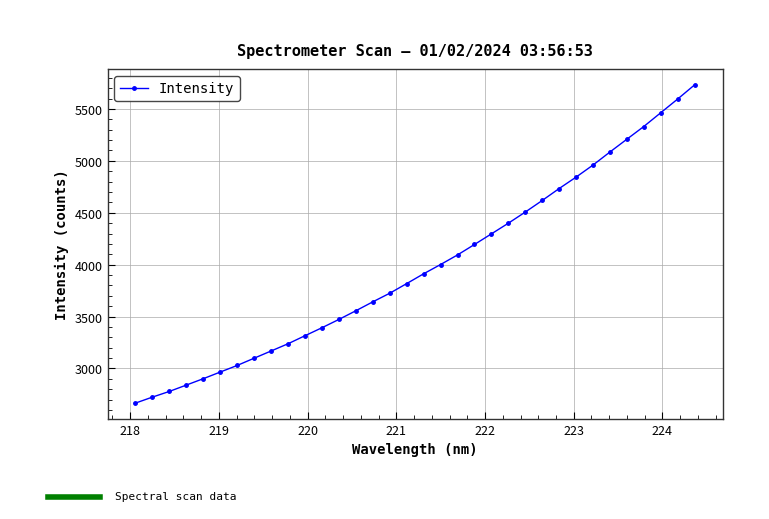

What is the maximum value shown in the chart?

5732.0